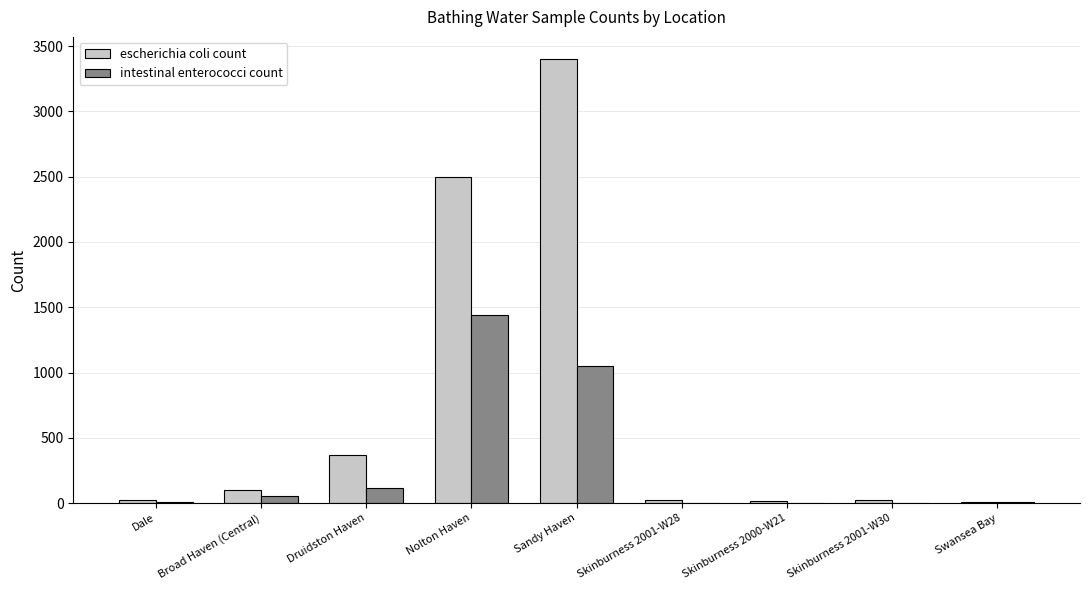

Which series changed the most between Sandy Haven and Skinburness 2001-W30?

escherichia coli count